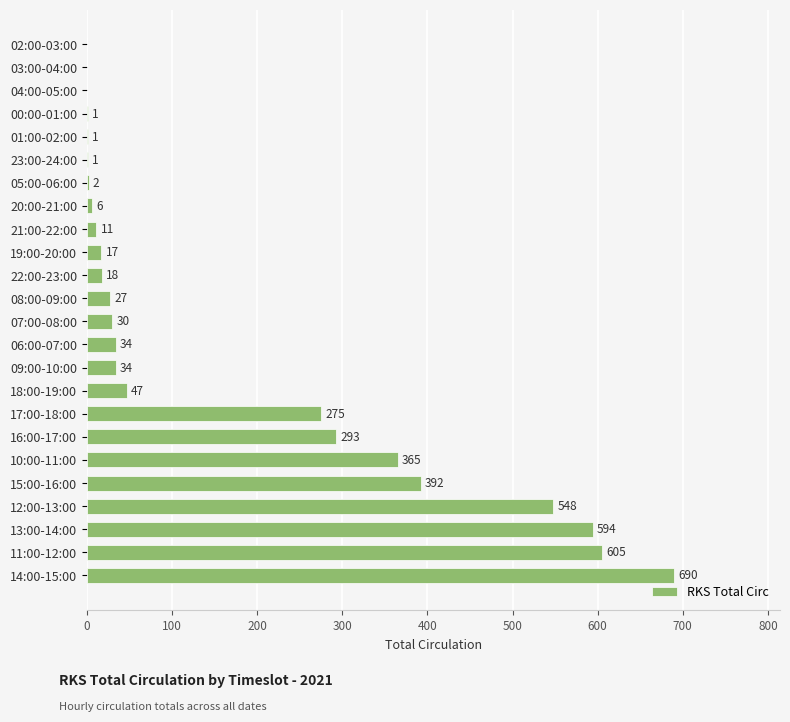

What is the approximate value at 16:00-17:00, to the nearest 50?

300